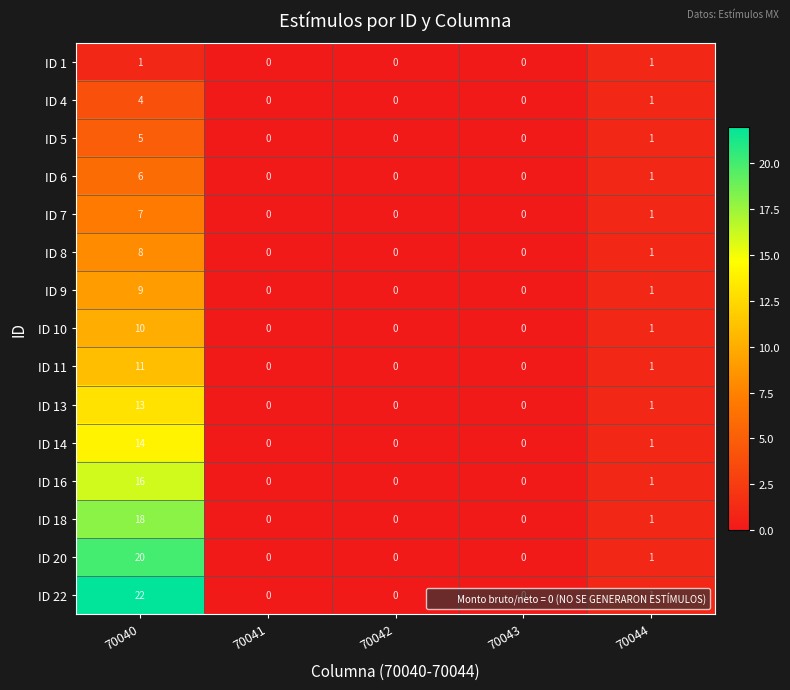

Which label corresponds to the largest value in the chart?

70040